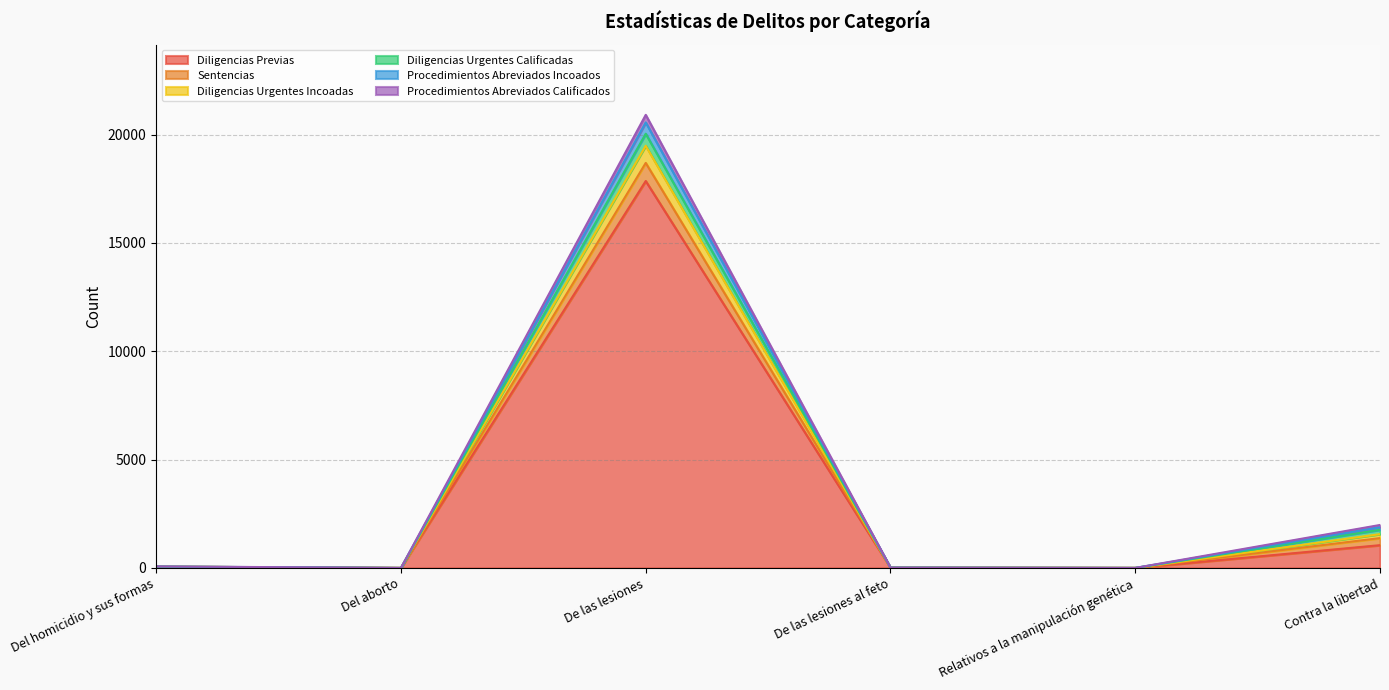

What is the label of the 4th point from the left?

De las lesiones al feto